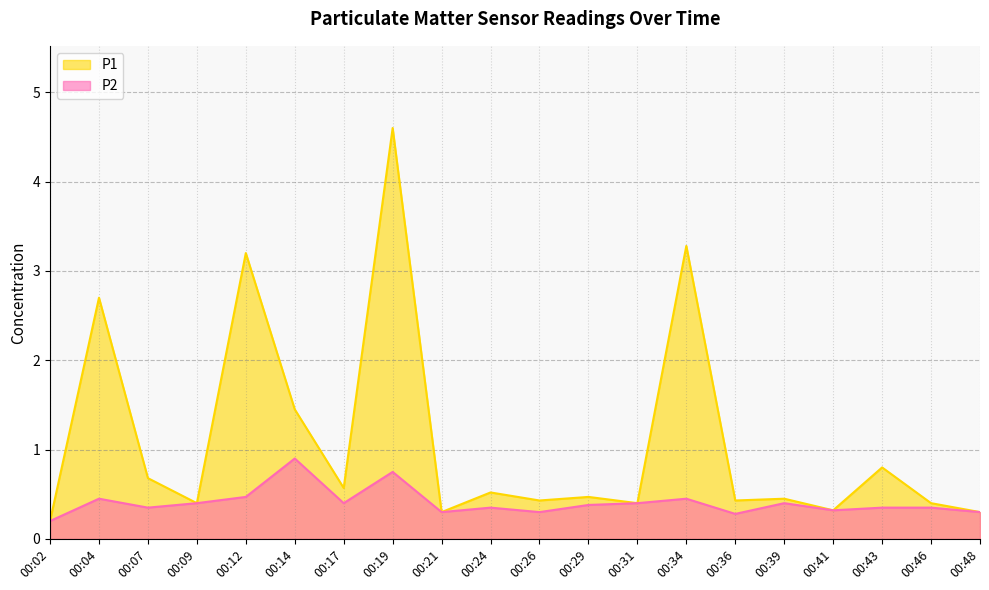

List the series in order of their overall mean, highest first.

P1, P2